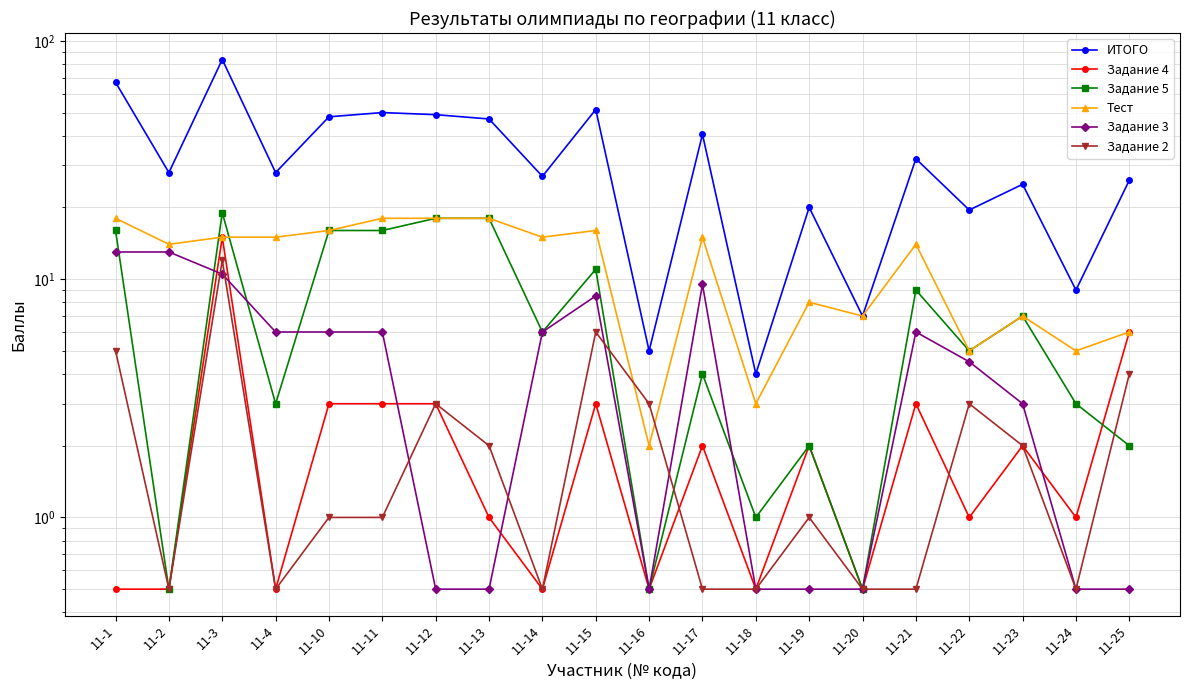

True or false: Задание 4 has a value of 3.0 at 11-10.

True